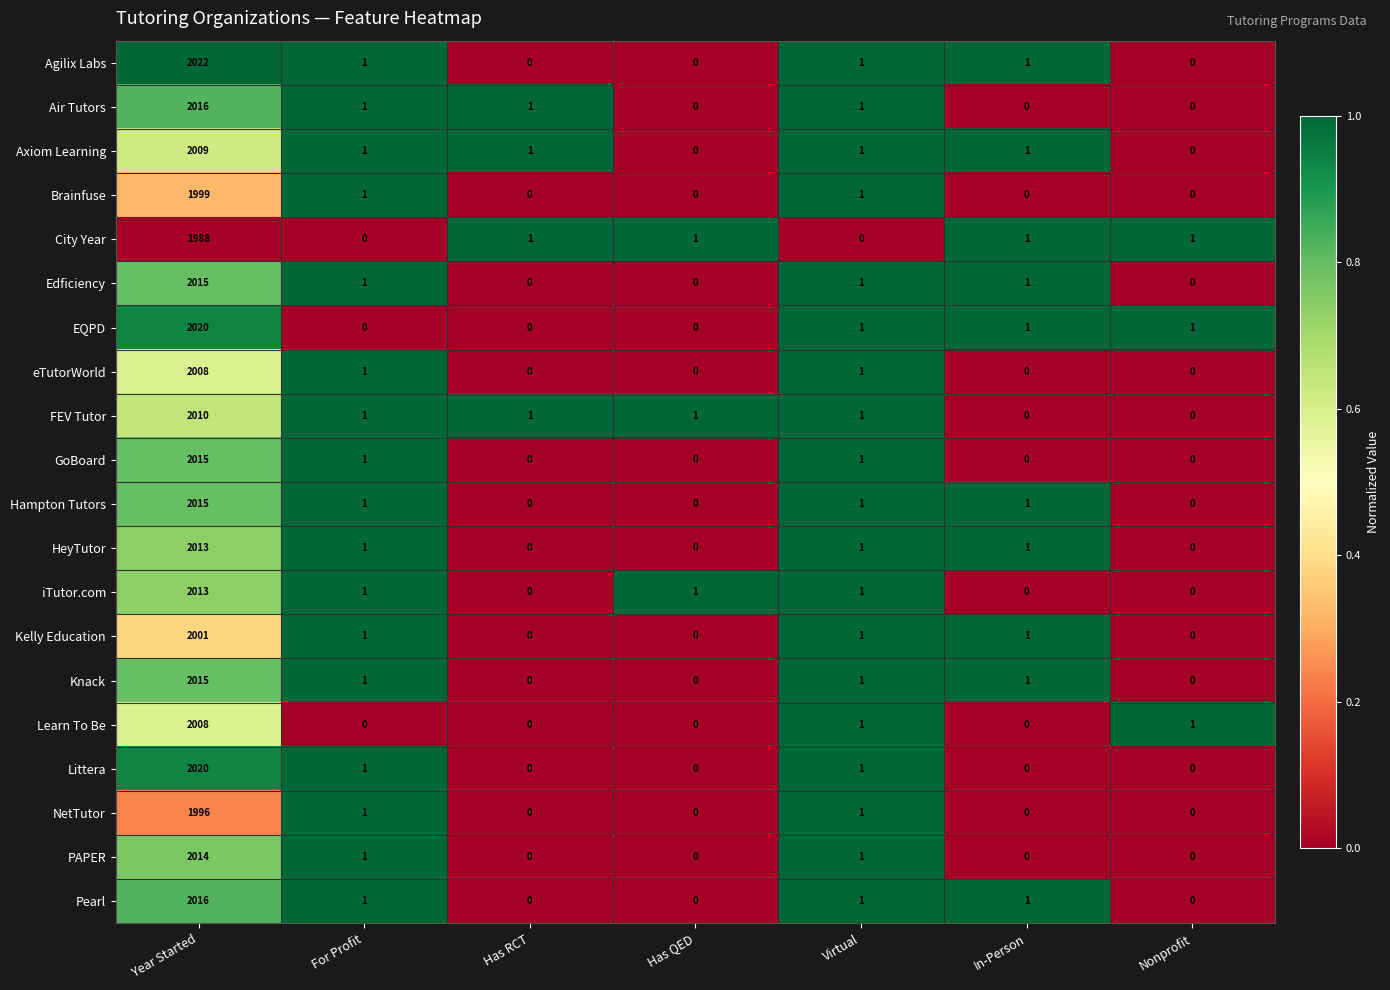

What is the average value of the Air Tutors series?

288